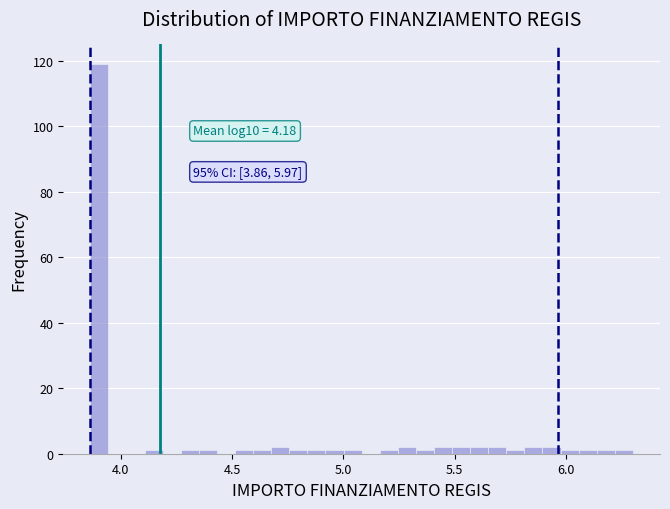

Around what value on the x-axis is the tallest bar? Give the approximate position of its centre, as read against the axis.

3.90